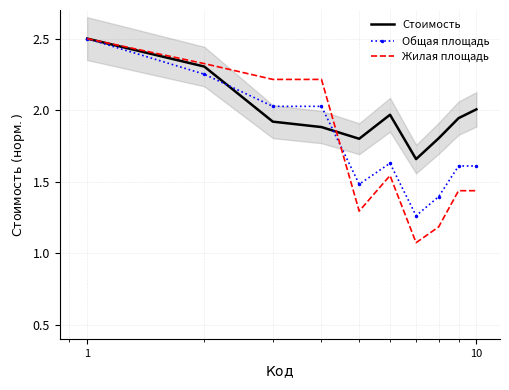

What is the approximate value of Общая площадь at 10?

1.6